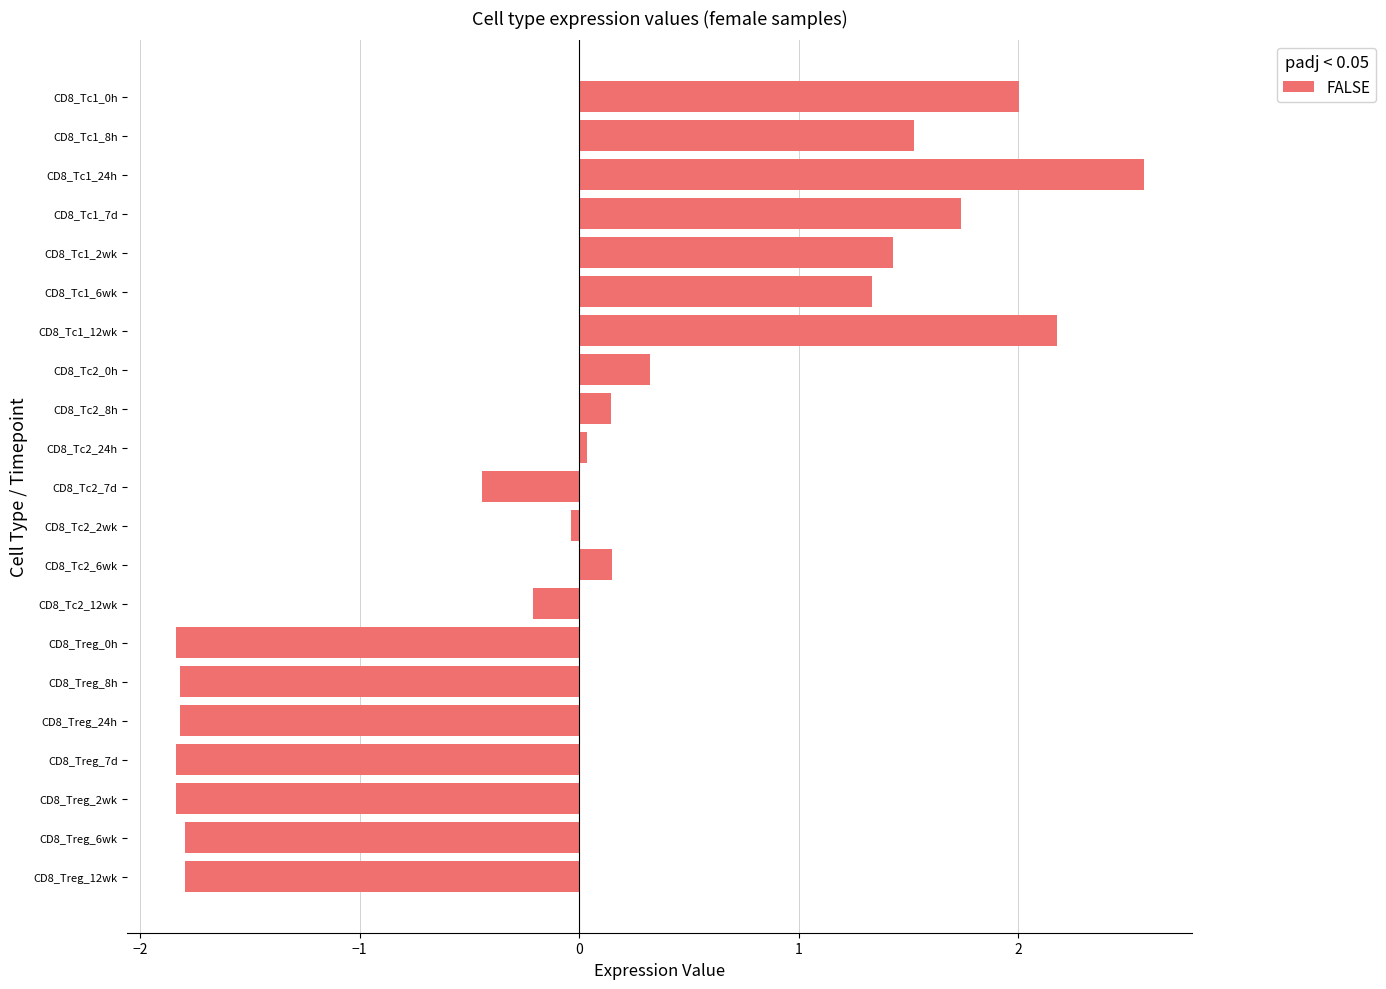

True or false: the data shows 0.5 at CD8_Tc1_8h.

False